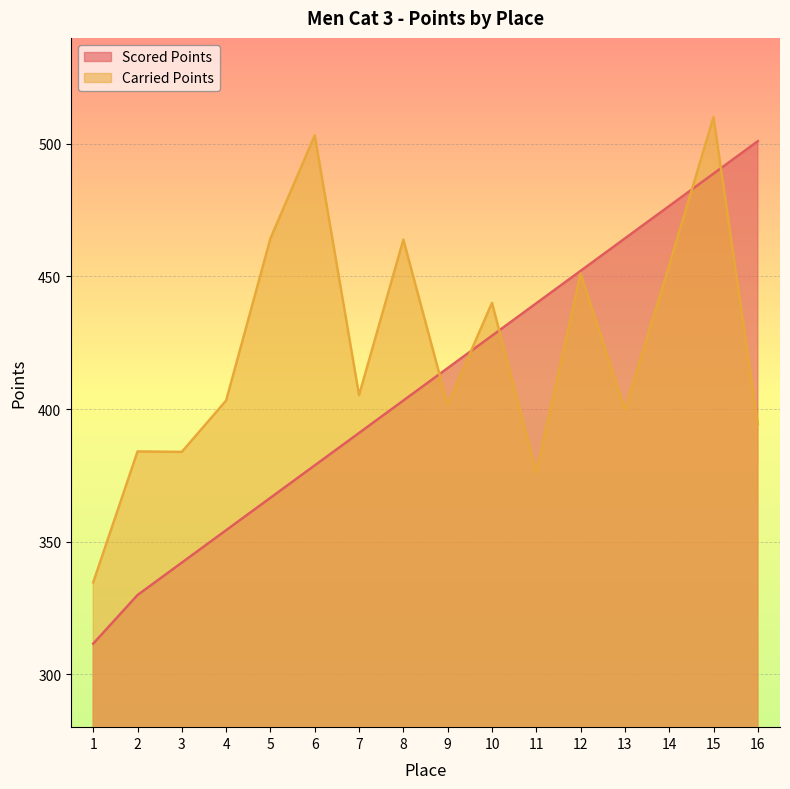

At which label does Carried Points reach its minimum?

1